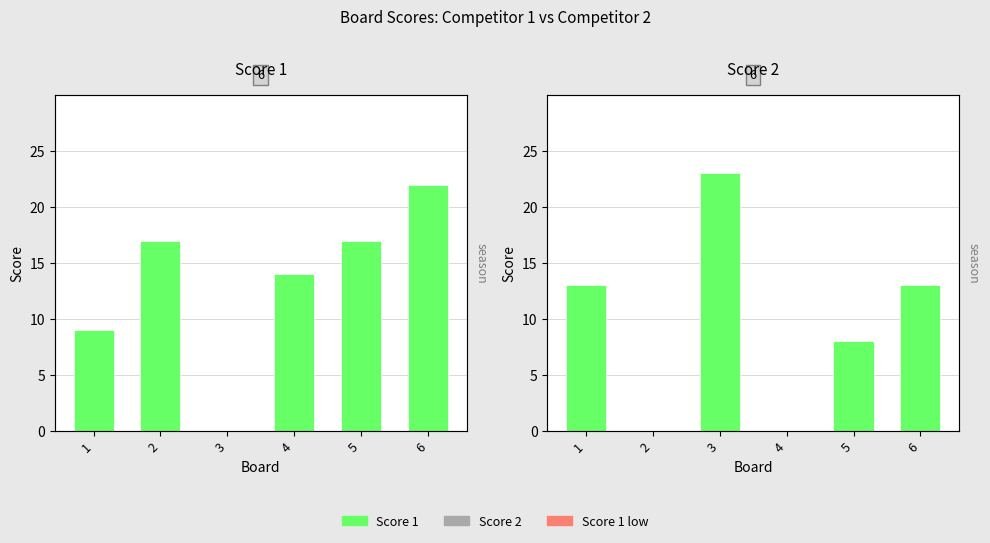

What is the greatest value displayed?

23